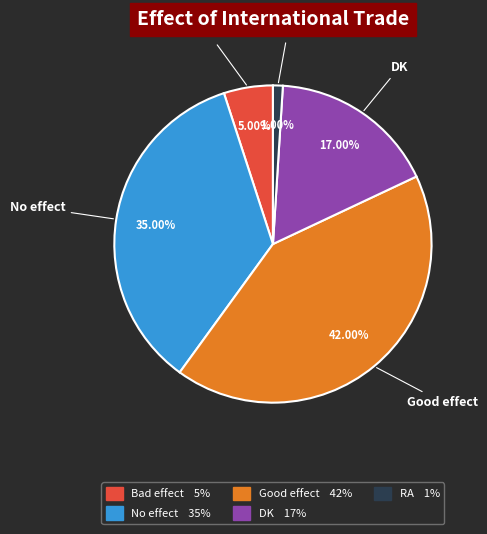

Rank the categories by value from highest to lowest.

Good effect, No effect, DK, Bad effect, RA